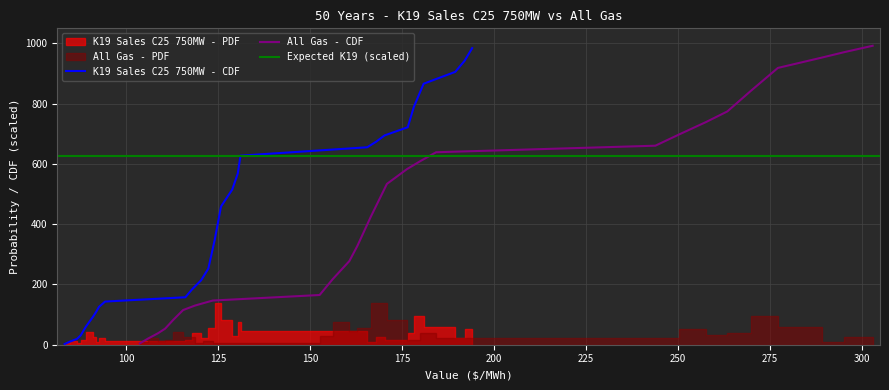

True or false: All Gas - CDF and K19 Sales C25 750MW - CDF cross at least once.

False